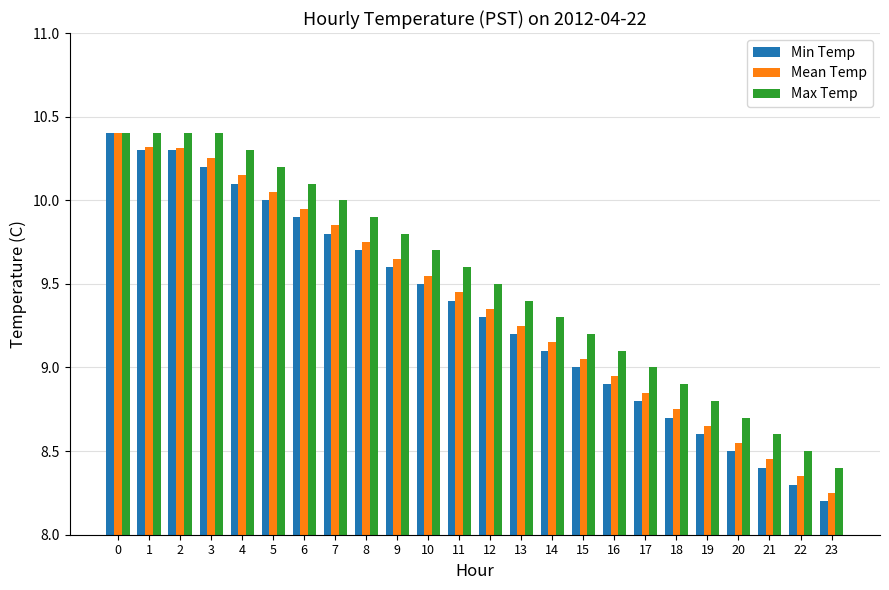

The value of Max Temp at 0 is 10.4. True or false?

True